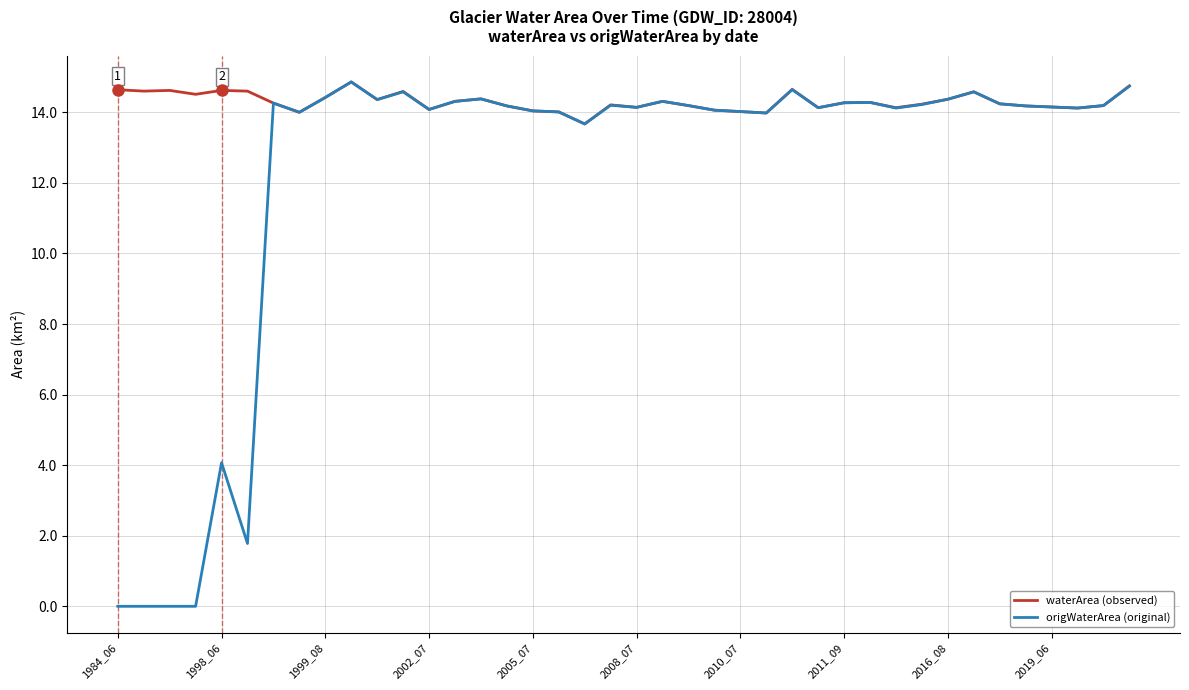

List the series in order of their overall mean, highest first.

waterArea (observed), origWaterArea (original)